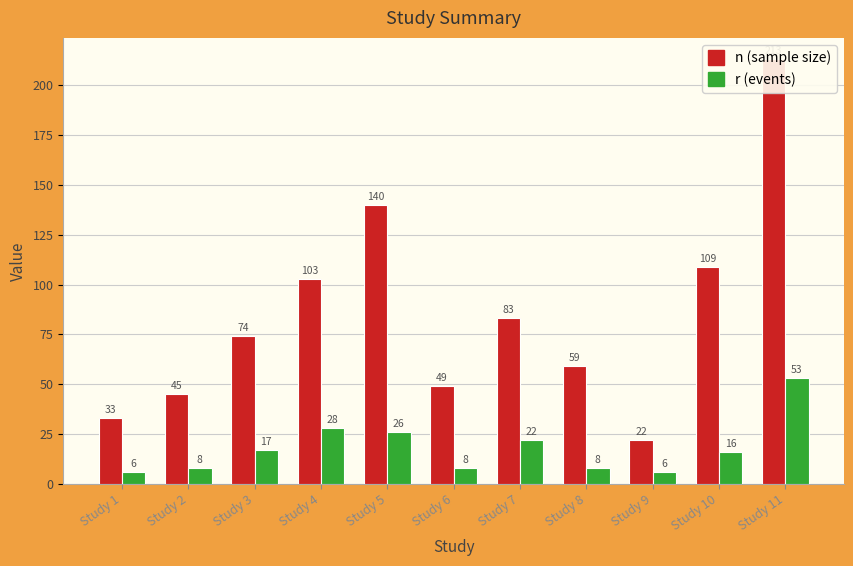

Rank the categories by r value from lowest to highest.

Study 1, Study 9, Study 2, Study 6, Study 8, Study 10, Study 3, Study 7, Study 5, Study 4, Study 11